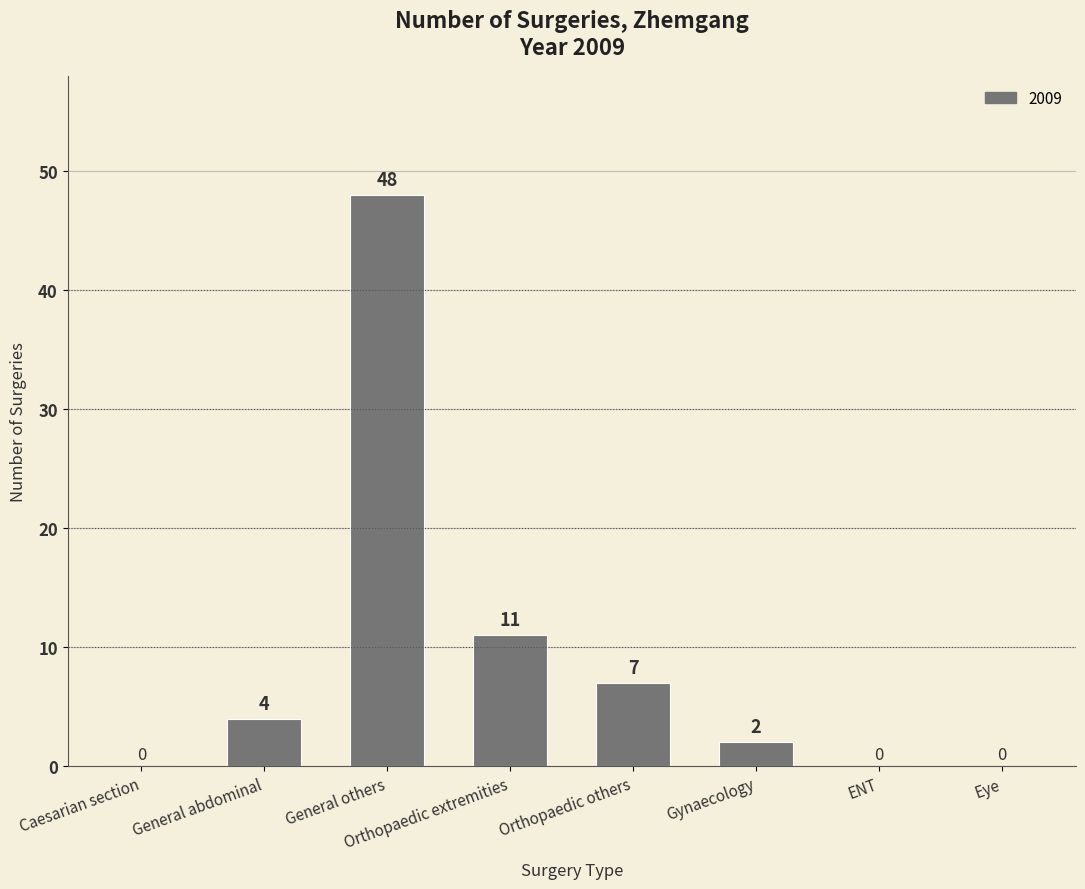

At which label is the value closest to 24?

Orthopaedic extremities